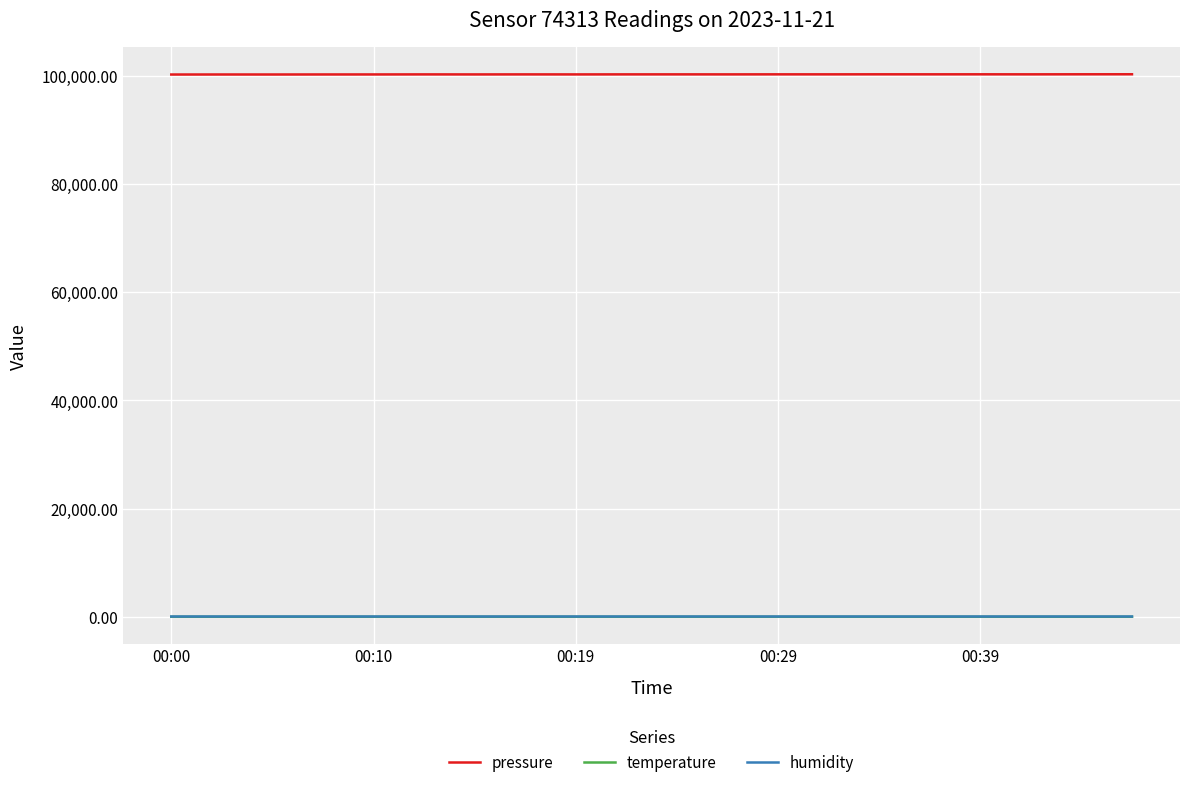

Which series has the widest spread of values?

pressure